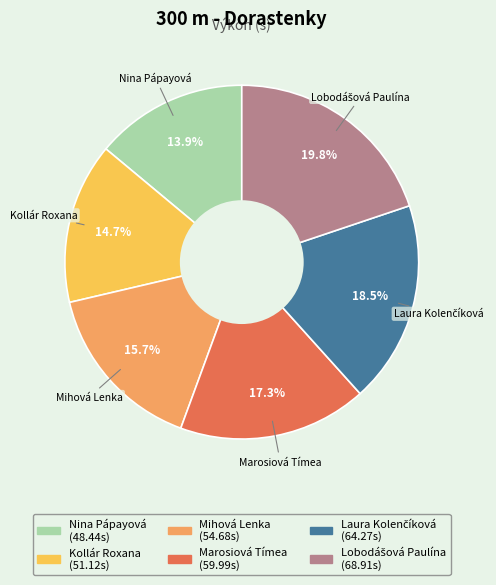

Count the number of slices in the pie.

6